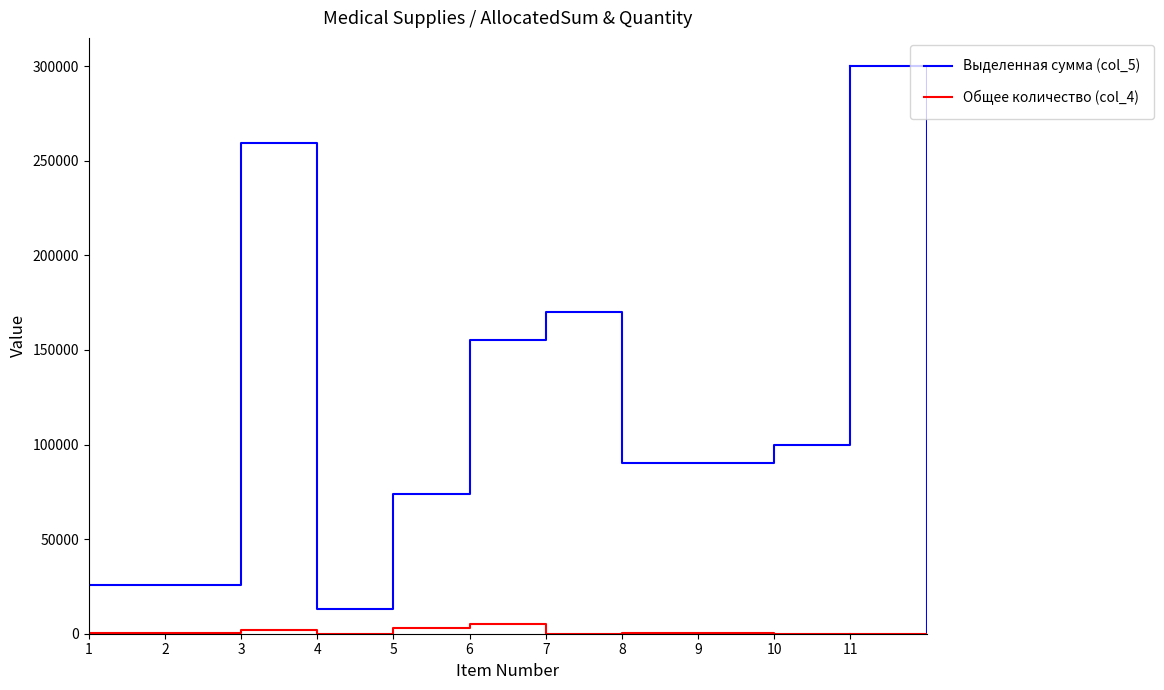

Which series has the largest range (max minus min)?

Выделенная сумма (col_5)